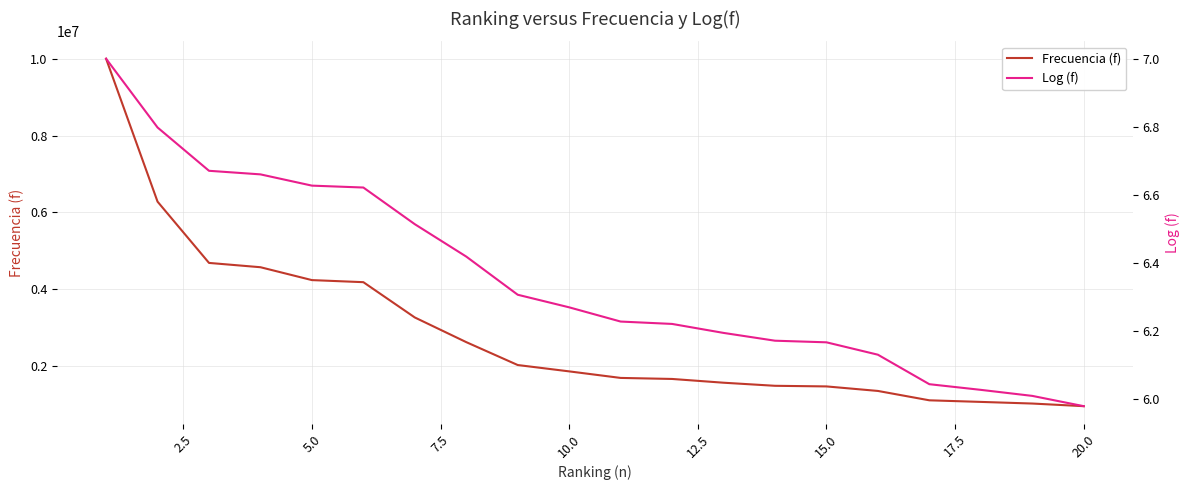

What is the lowest value of the Frecuencia (f) series?

951054